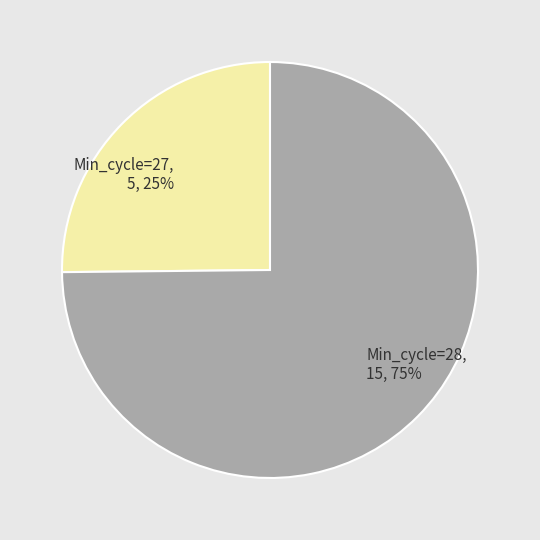

To the nearest percent, what is the average slice percentage?

50%